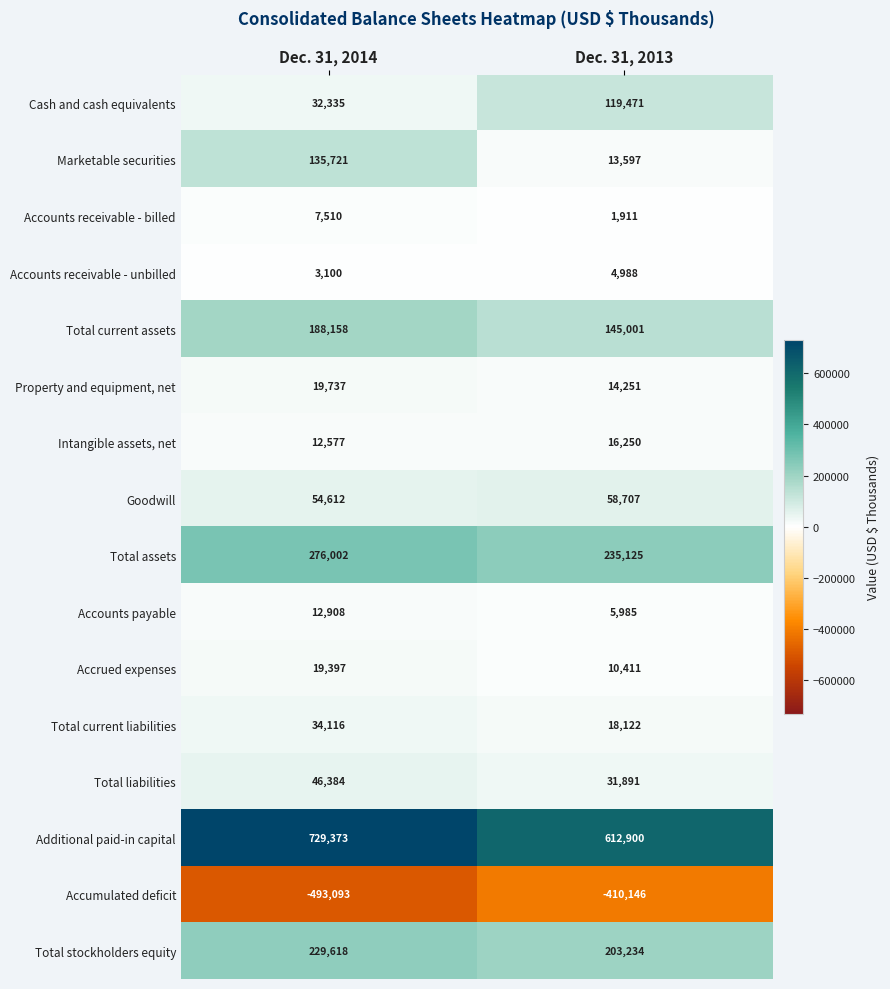

What is the difference between the highest and lowest values at Dec. 31, 2014?

1222466